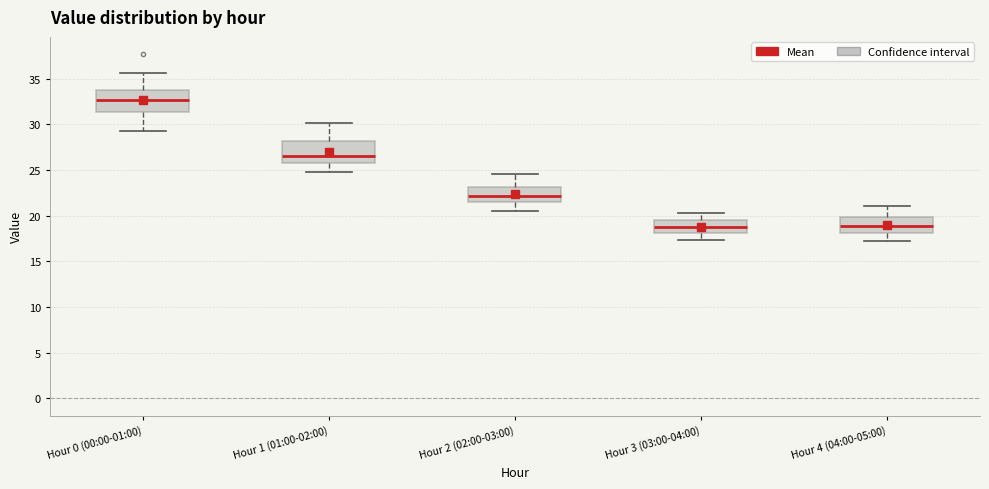

Reading left to right, read every box against the y-axis: the position of its median line, the range the box covers, and the ends of its whiskers. The values are not printed on the chart, so give them approximately, as read against the axis.

Hour 0 (00:00-01:00): median 32.5, box 31.5 to 34.0, whiskers 29.5 to 35.5
Hour 1 (01:00-02:00): median 26.5, box 26.0 to 28.0, whiskers 25.0 to 30.0
Hour 2 (02:00-03:00): median 22.0, box 21.5 to 23.0, whiskers 20.5 to 24.5
Hour 3 (03:00-04:00): median 19.0, box 18.0 to 19.5, whiskers 17.5 to 20.5
Hour 4 (04:00-05:00): median 19.0, box 18.0 to 20.0, whiskers 17.0 to 21.0